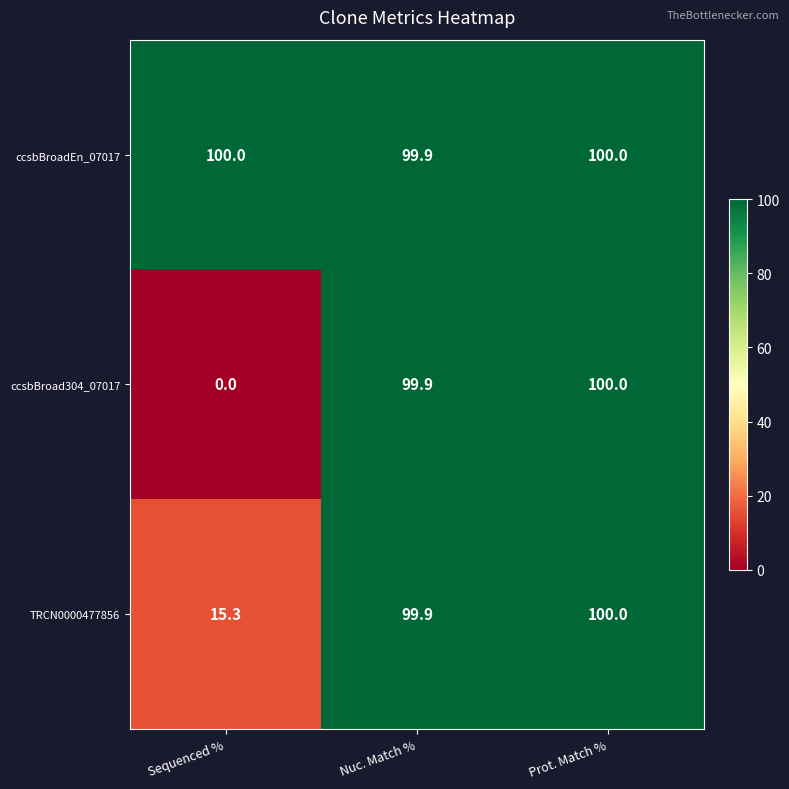

What is the sum of all ccsbBroadEn_07017 values?

299.9